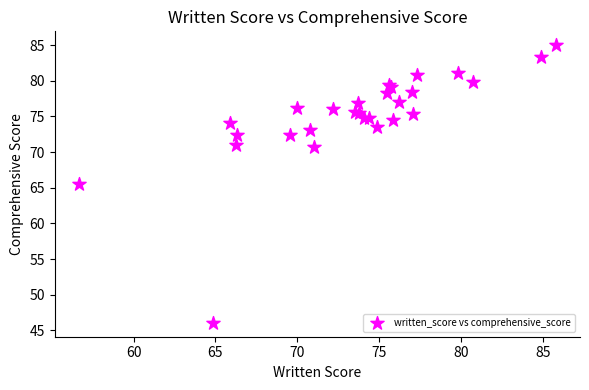

What Y value in the scatter plot is closest to 65?

65.5